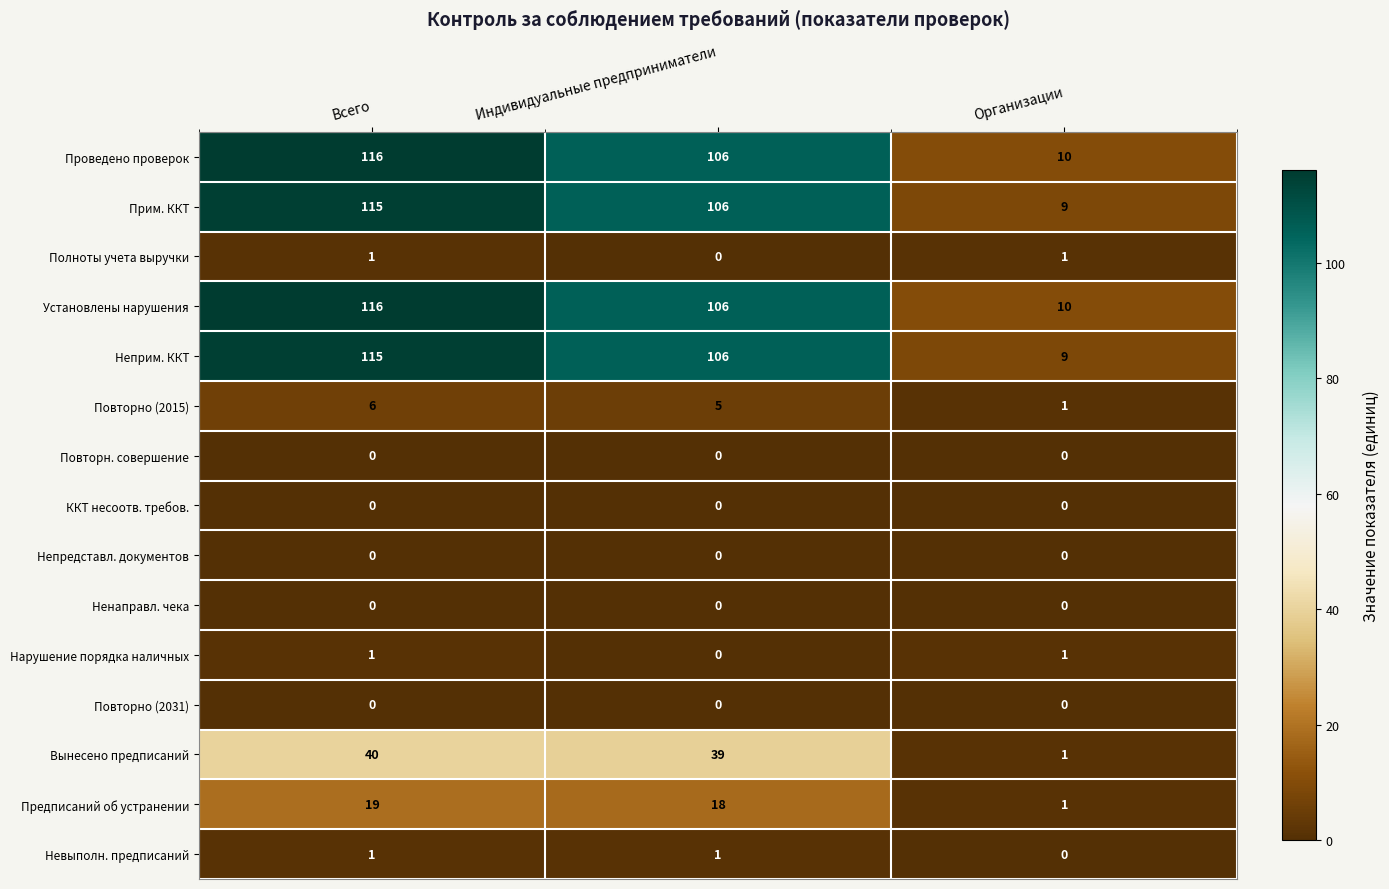

Rank the categories by Неприм. ККТ value from lowest to highest.

Организации, Индивидуальные предприниматели, Всего